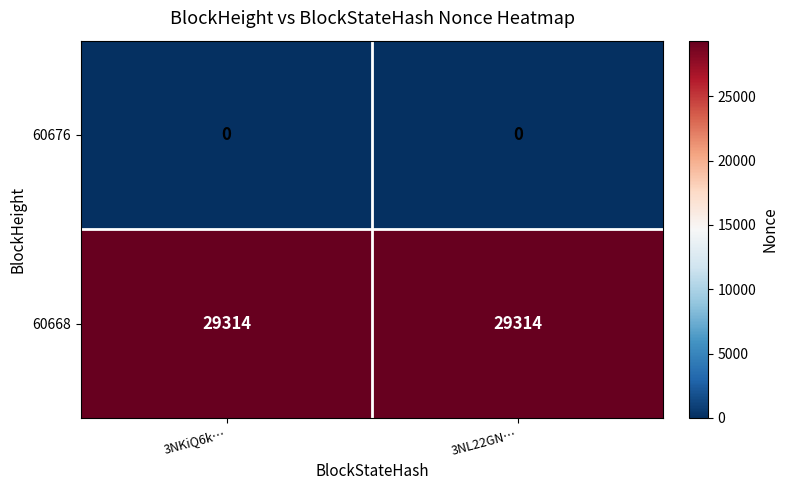

What is the spread (max minus min) of values at 3NL22GN…?

29314